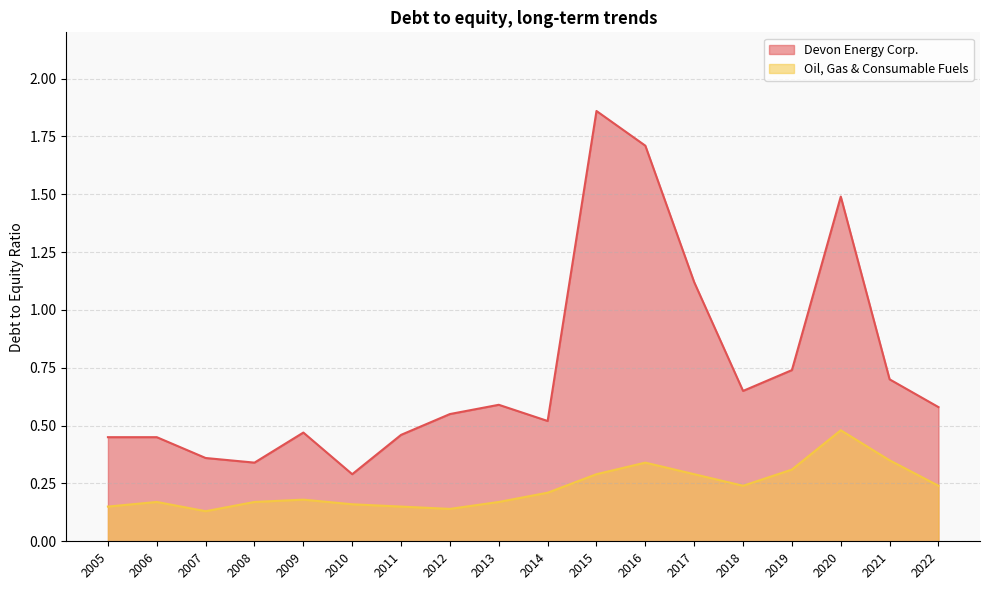

What is the maximum value for Devon Energy Corp.?

1.9